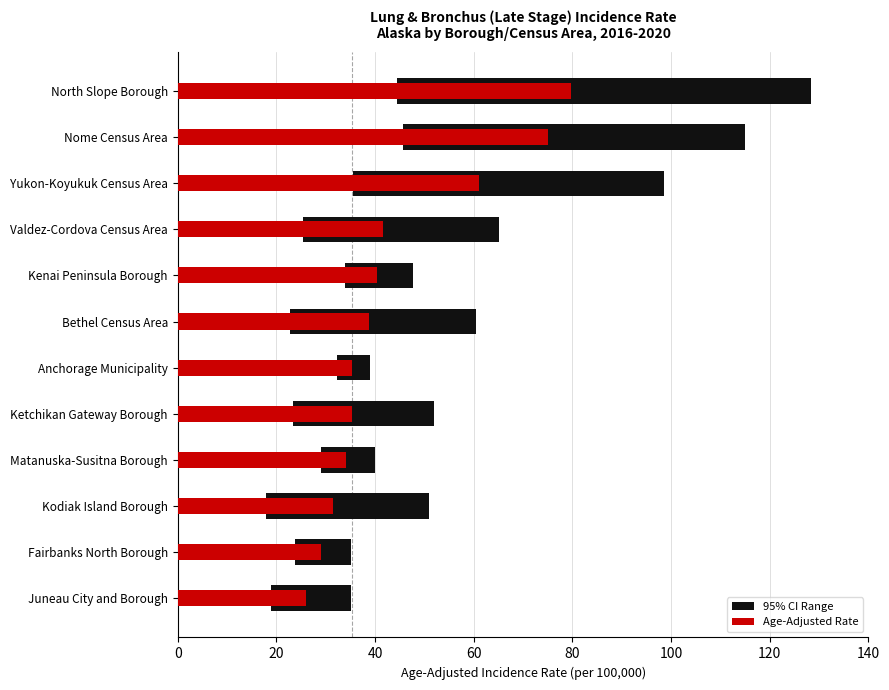

What is the sum of all Age-Adjusted Rate values?

528.1